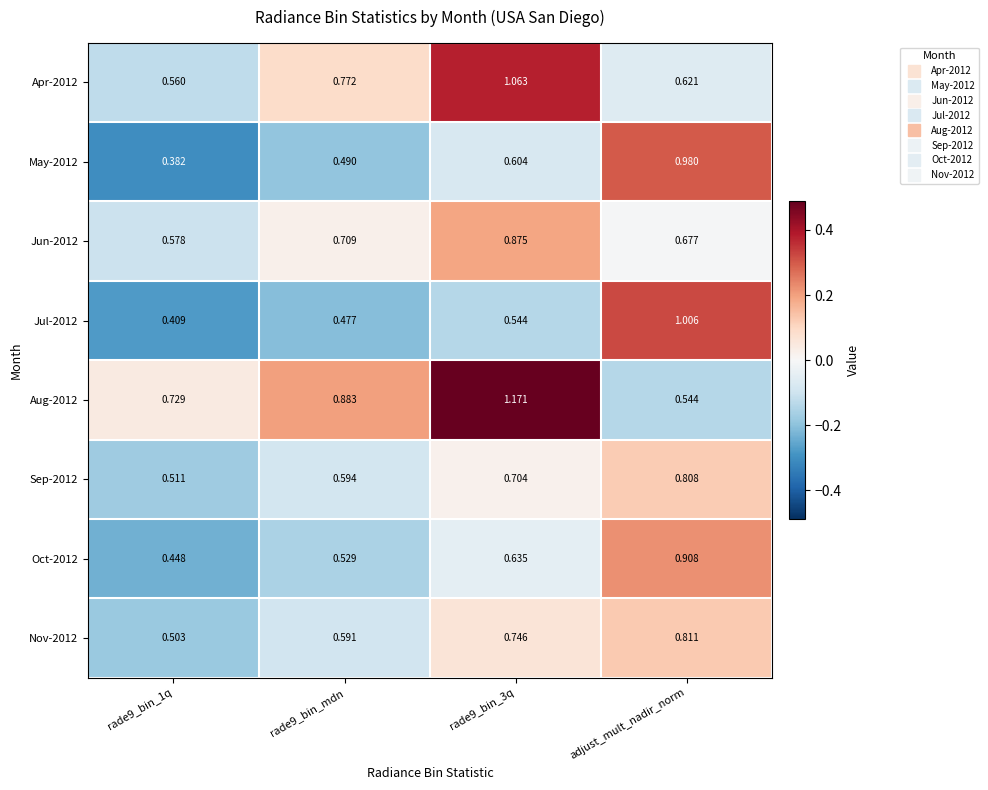

How many data points does each series have?

4